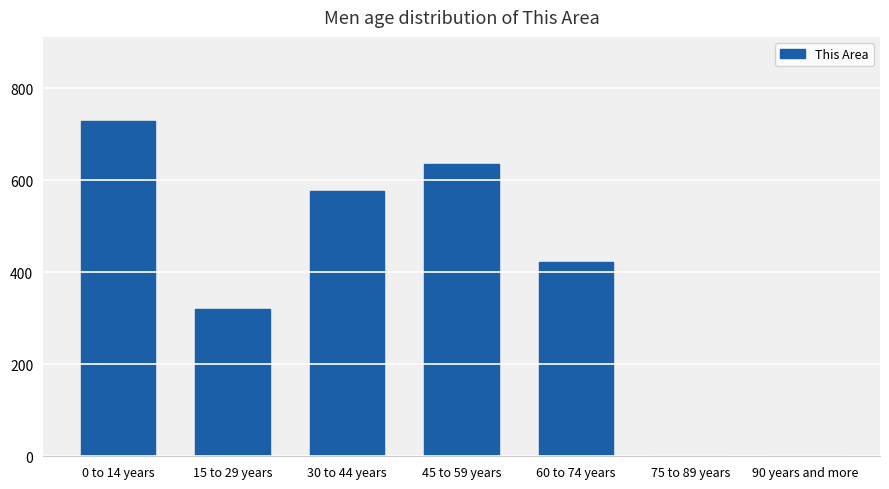

What is the approximate value at 15 to 29 years, to the nearest 10?

320